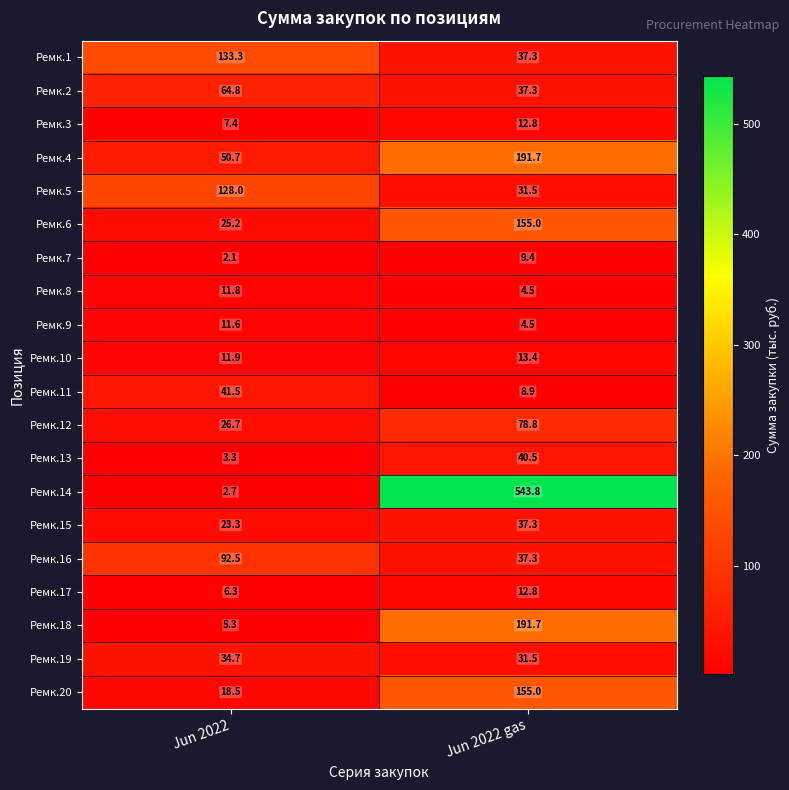

Rank the categories by Ремк.2 value from lowest to highest.

Jun 2022 gas, Jun 2022